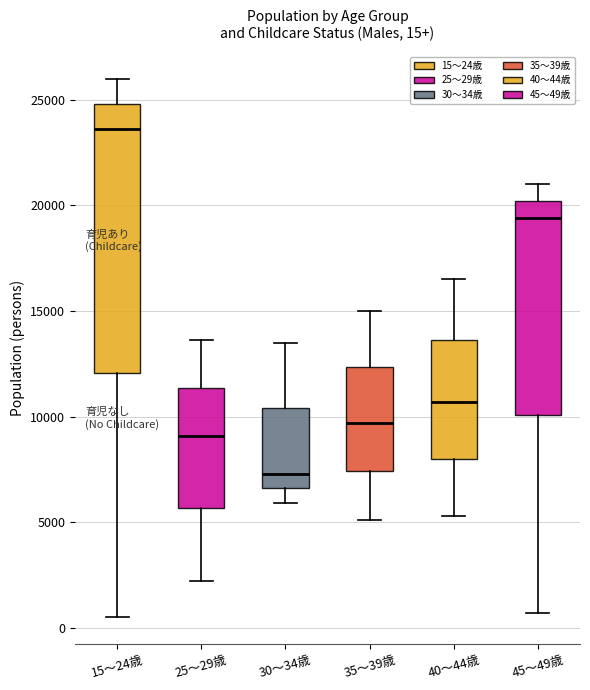

Comparing the boxes themselves (not the whiskers), which one is the tallest?

15～24歳